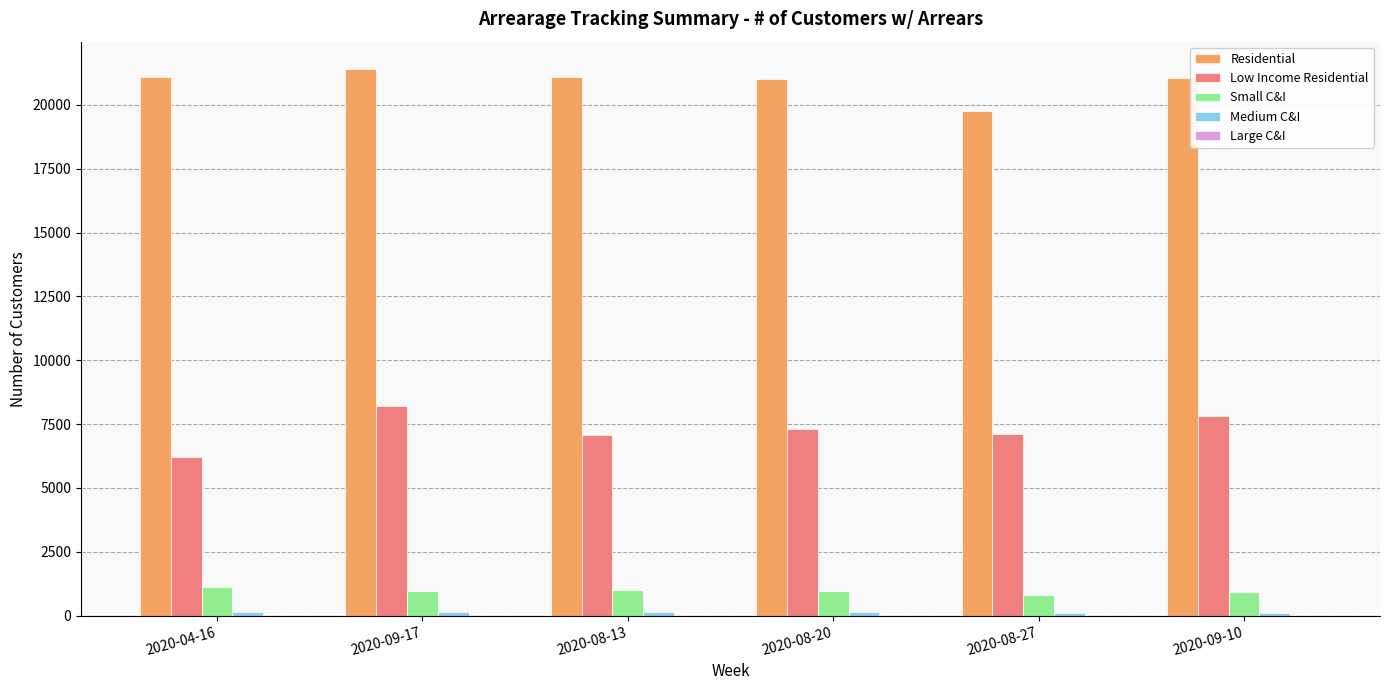

Are the bars grouped side by side (vs. stacked)?

Yes